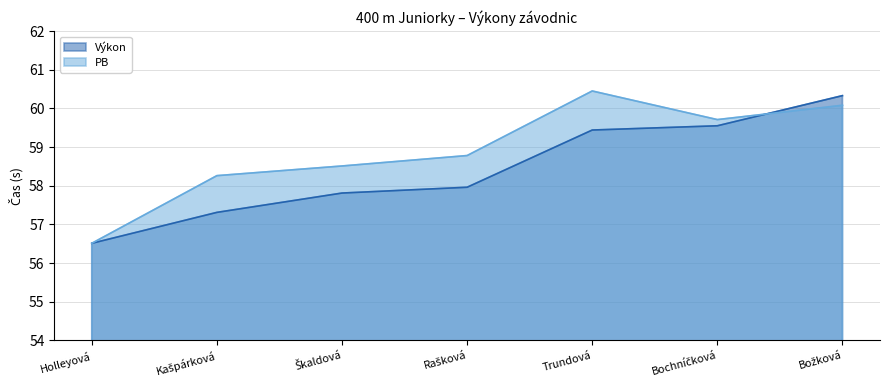

What is the label of the 6th point from the left?

Bochníčková